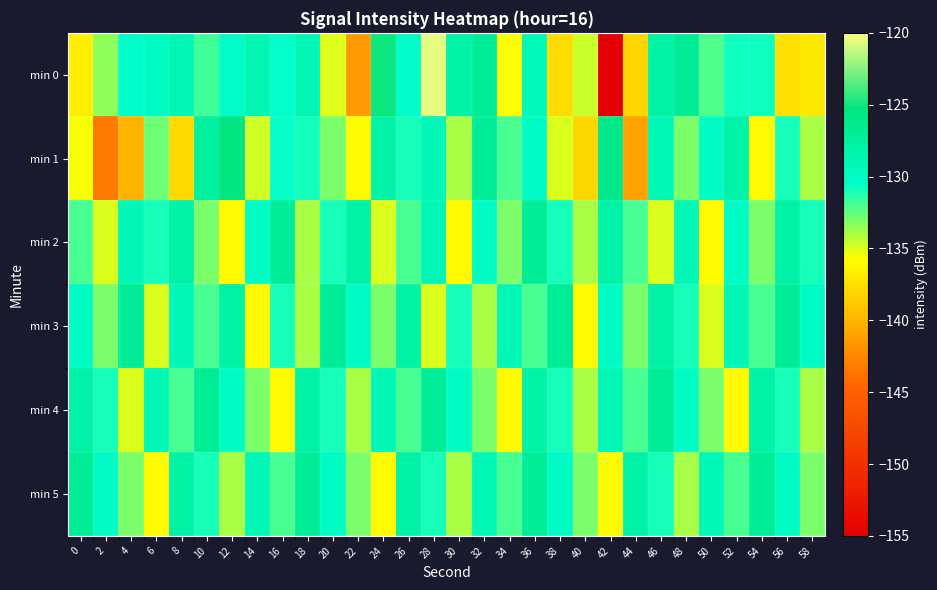

Which has a higher value, 6 or 18?

18